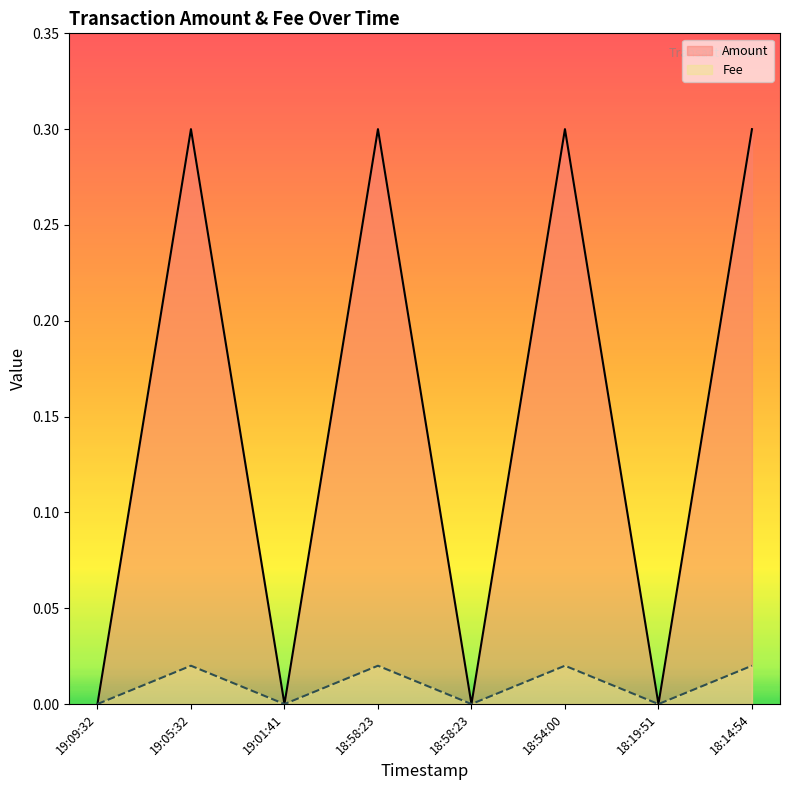

True or false: Fee_line has a value of 0.0 at 19:05:32.

False